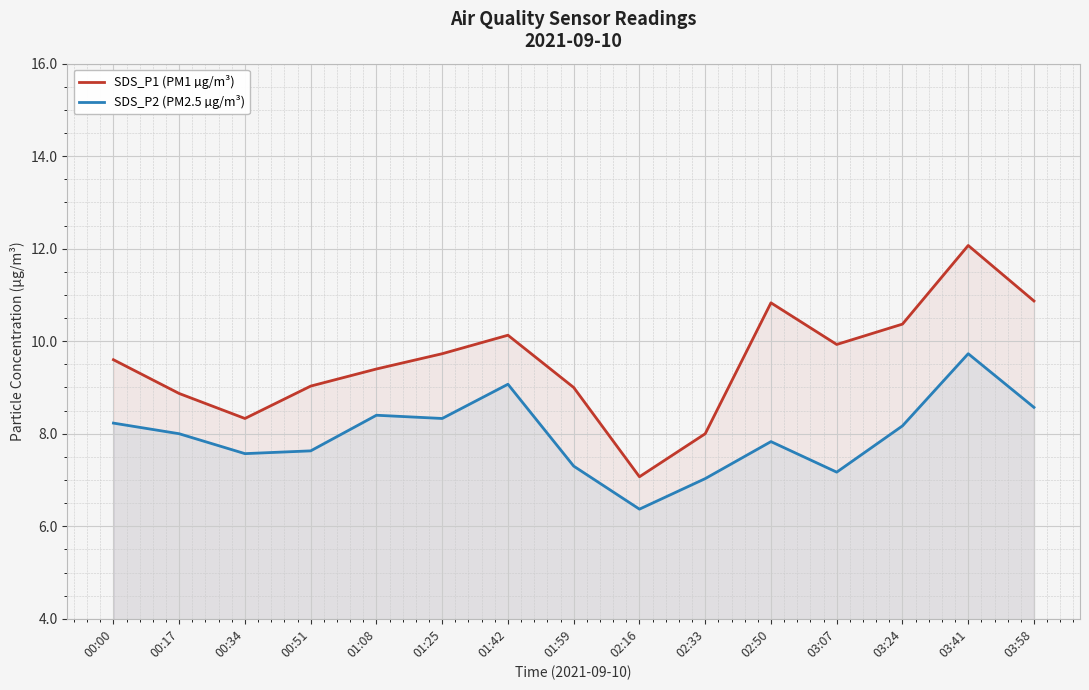

Which series changed the most between 01:25 and 03:41?

SDS_P1 (PM1 µg/m³)